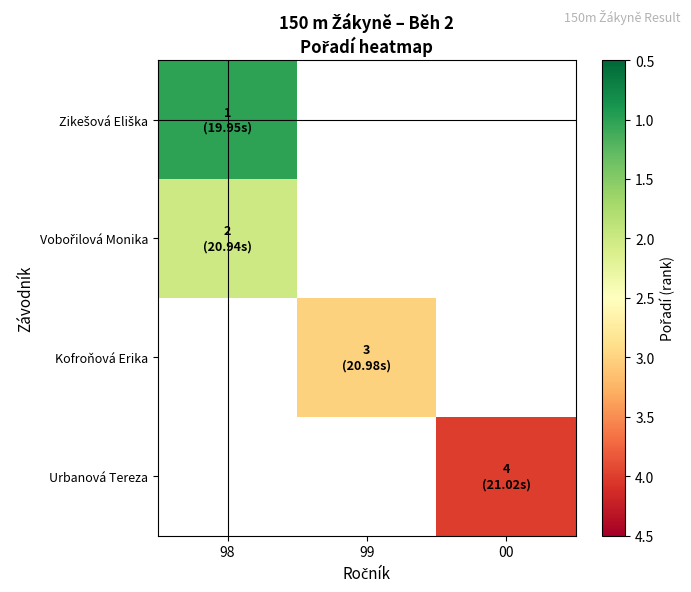

At which label does Zikešová Eliška reach its minimum?

98